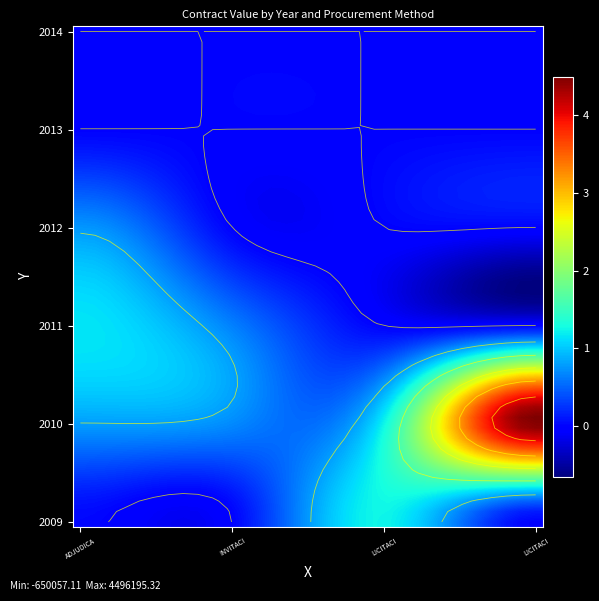

Where is LICITACION PUBLICA INTERNACIONAL nearest to the value 2239973?

2009